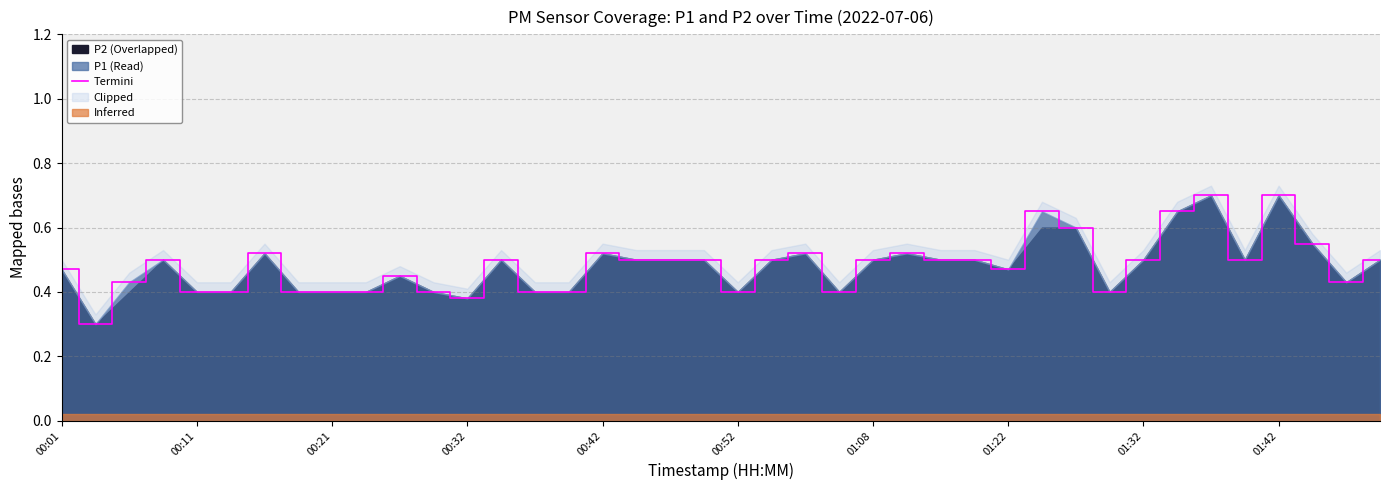

The value of P1 (Read) at 00:21 is 0.4. True or false?

True